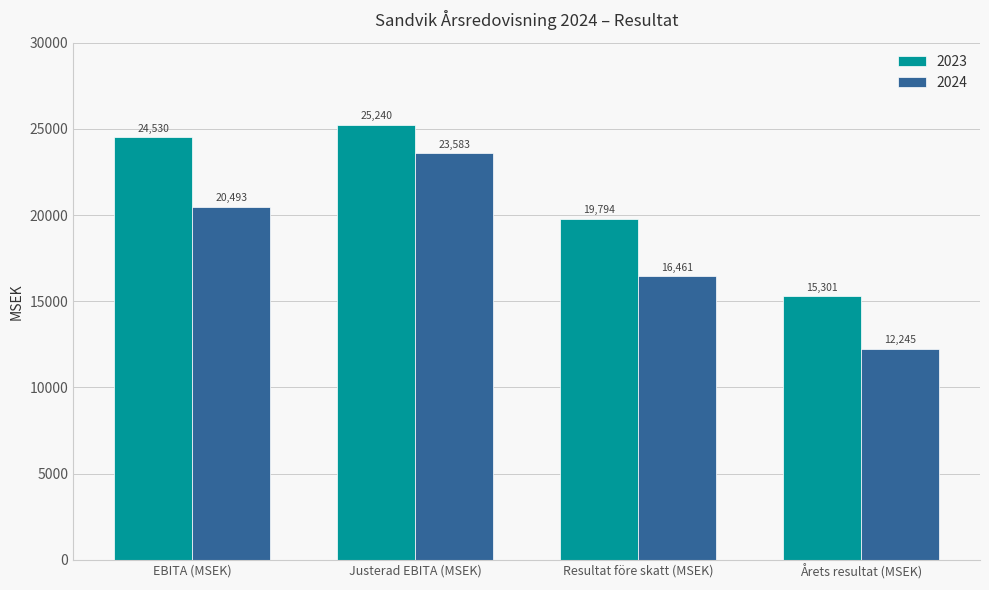

Rank the series by their average value, from lowest to highest.

2024, 2023